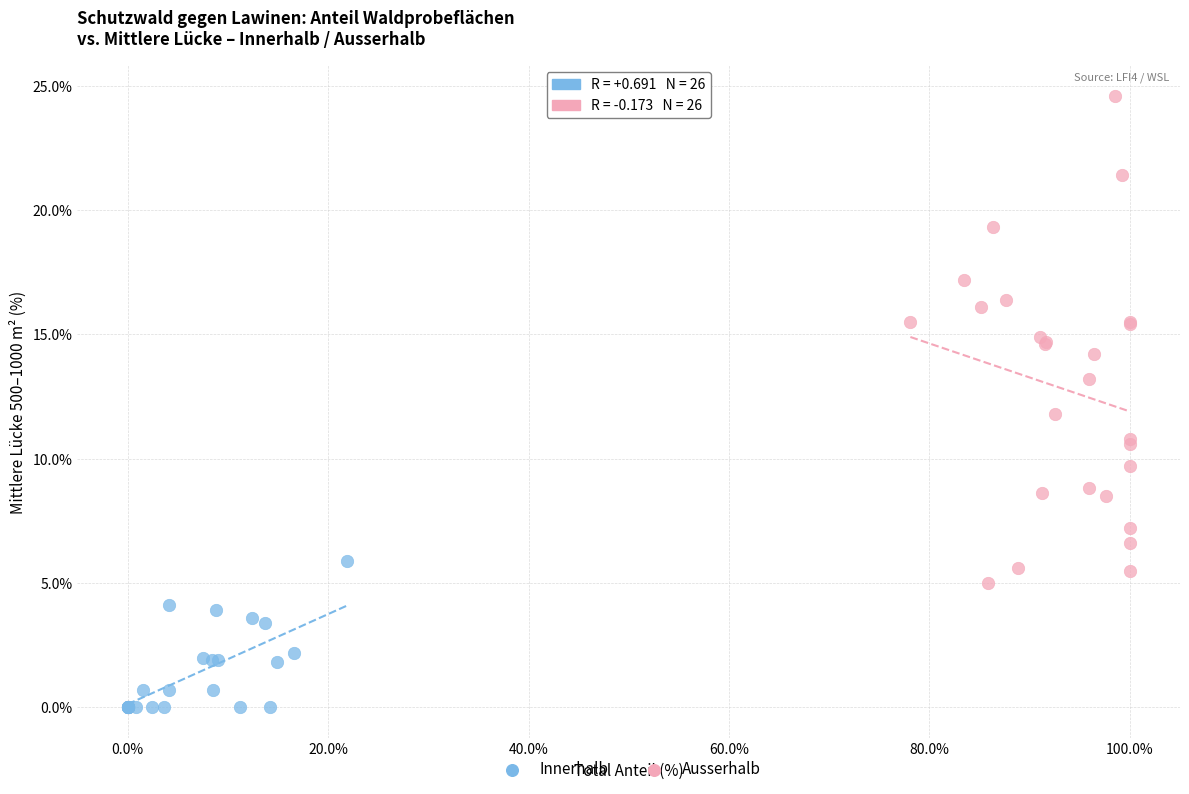

Which series reaches the minimum Y coordinate?

Innerhalb